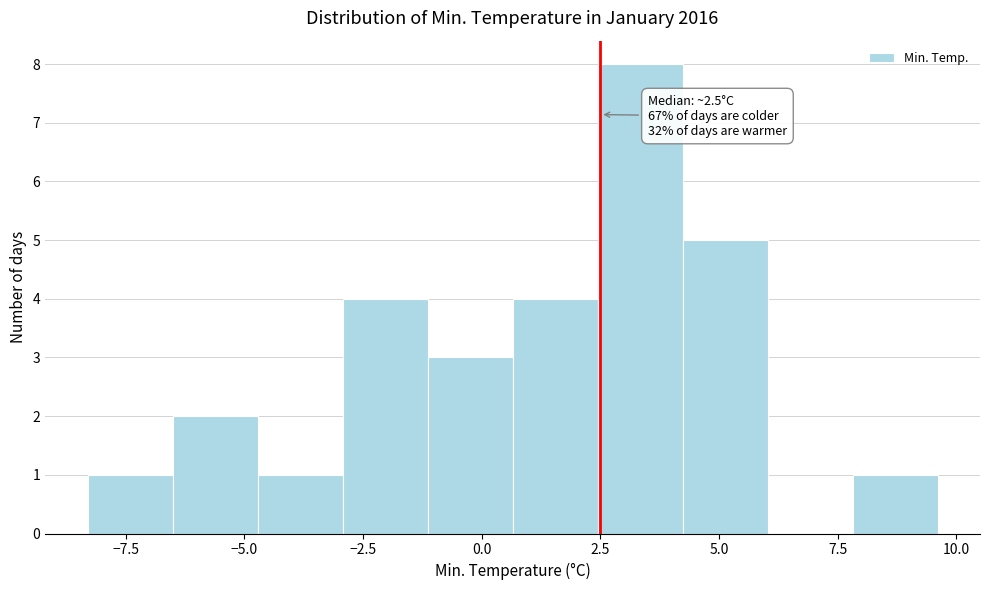

Around what value on the x-axis is the tallest bar? Give the approximate position of its centre, as read against the axis.

3.5